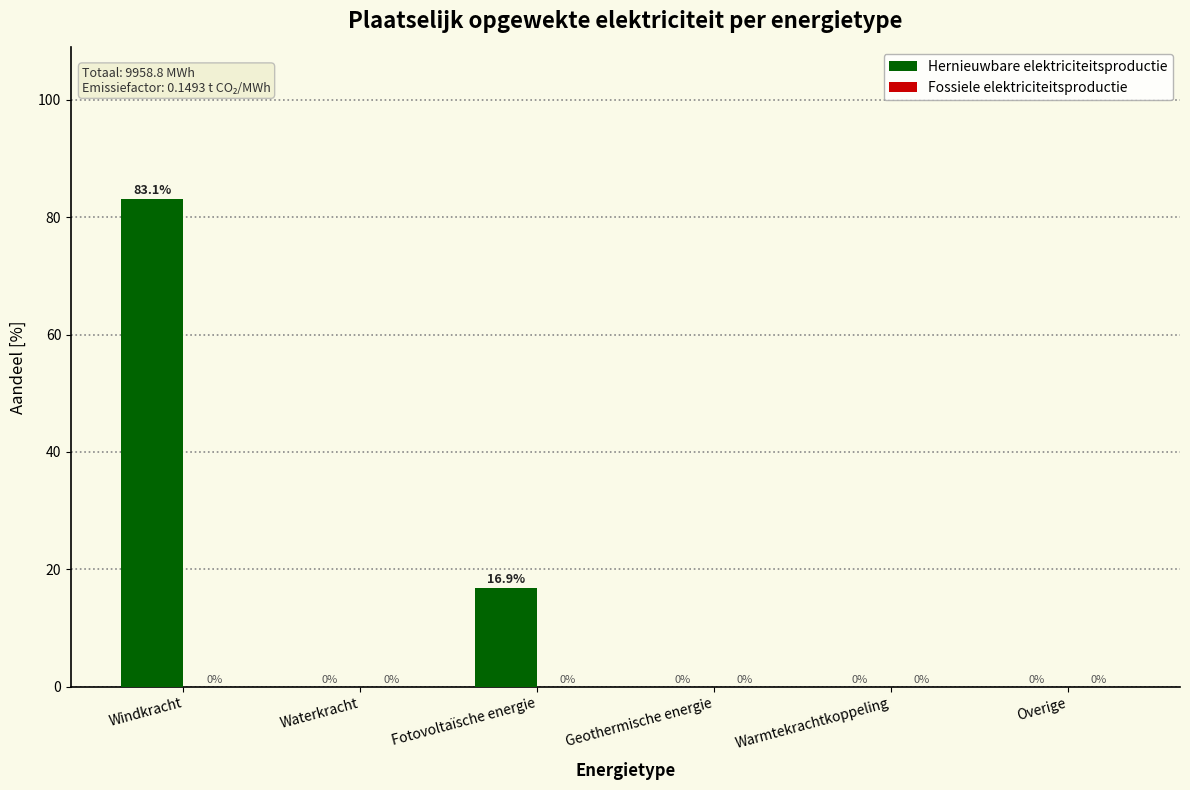

Which label corresponds to the largest value in the chart?

Windkracht